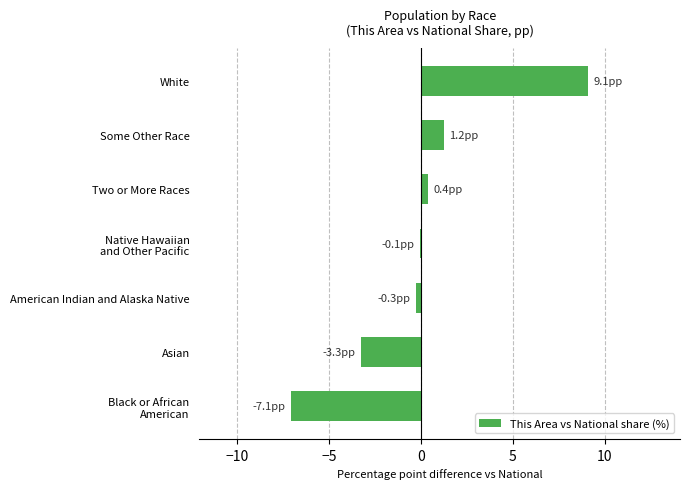

What is the greatest value displayed?

9.1